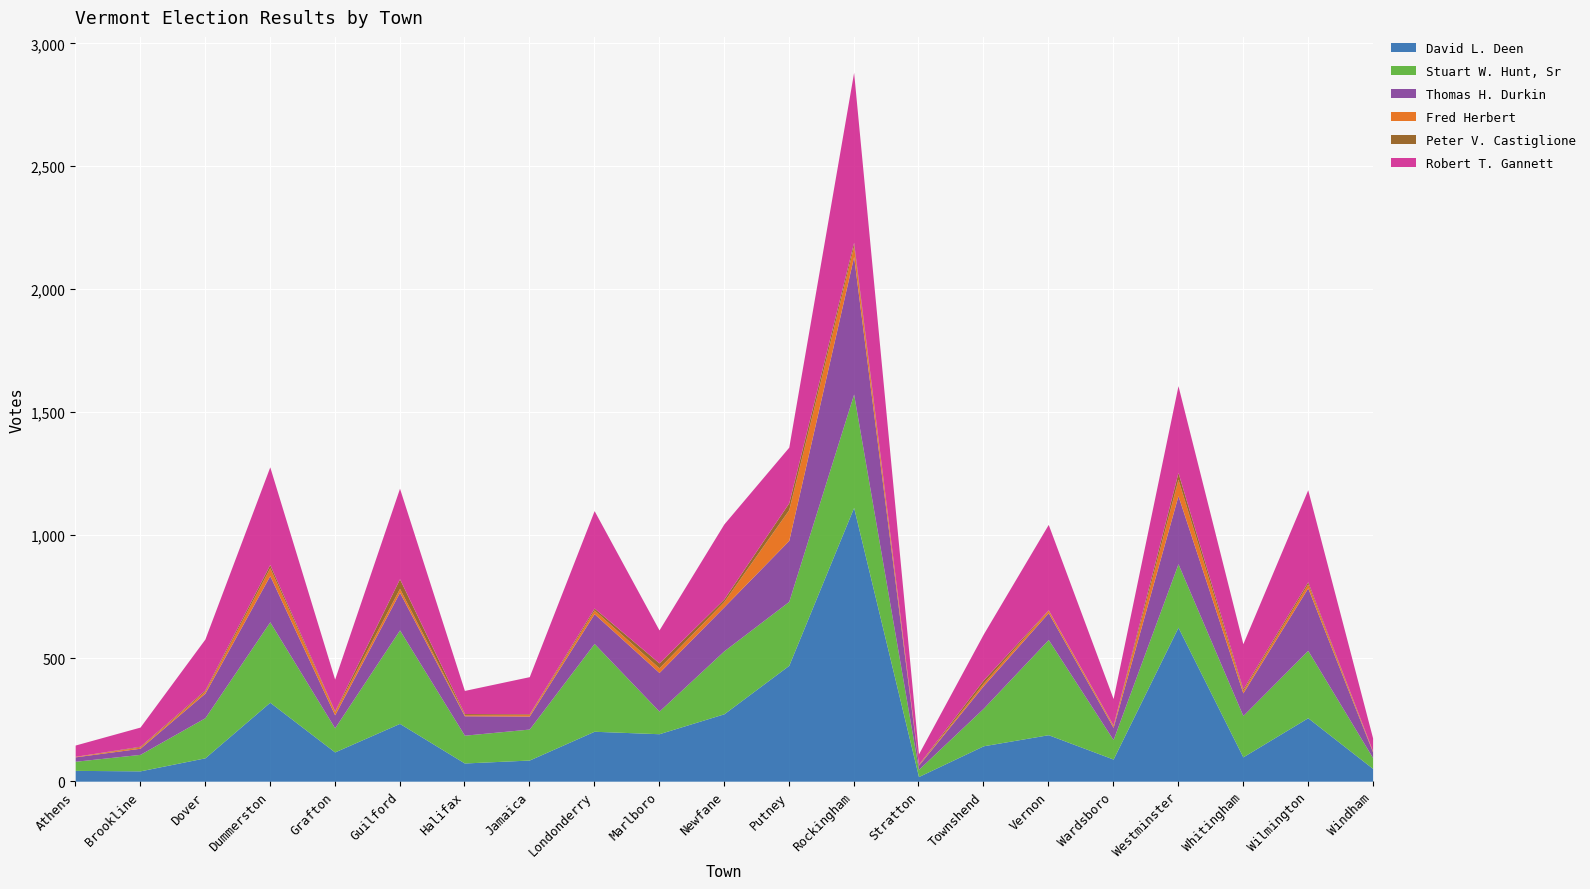

At which category does Robert T. Gannett reach its first local valley?

Grafton